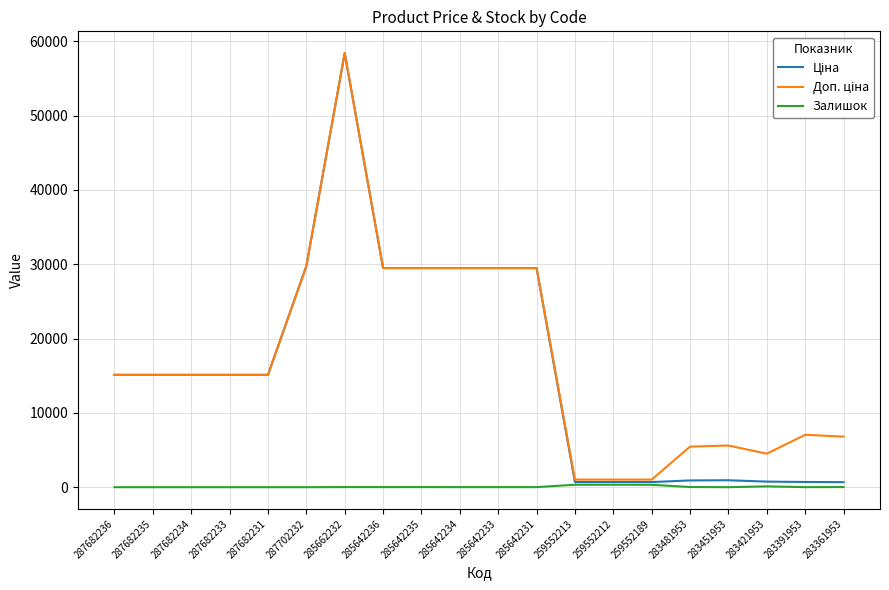

At which category is the sum across all series the highest?

285662232